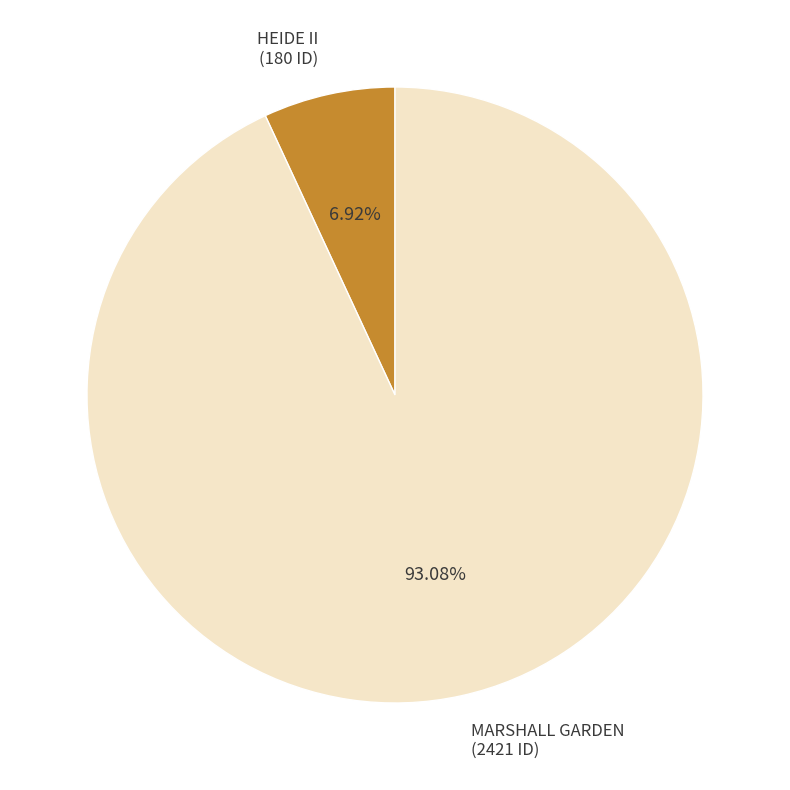

Is there any slice that represents more than half of the pie?

Yes